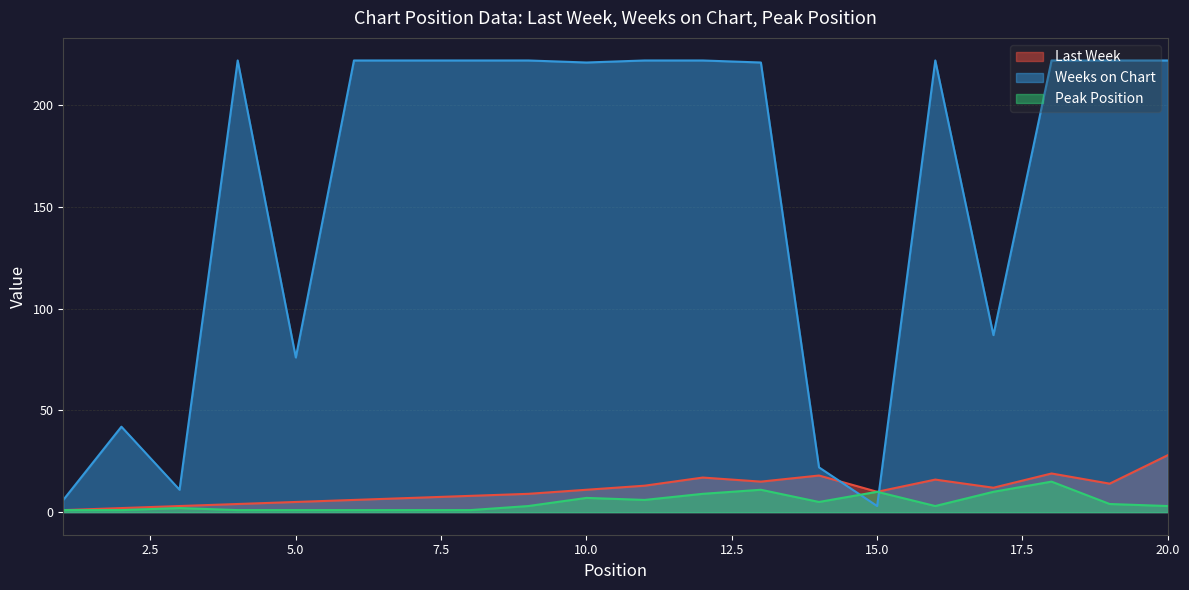

The value of Last Week at 18 is 7. True or false?

False